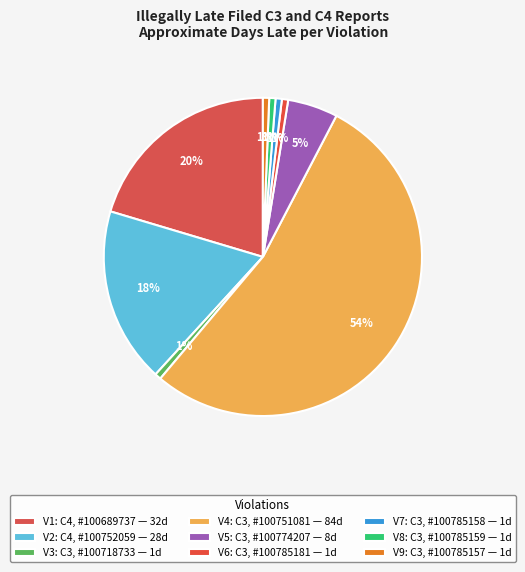

Count the number of slices in the pie.

9